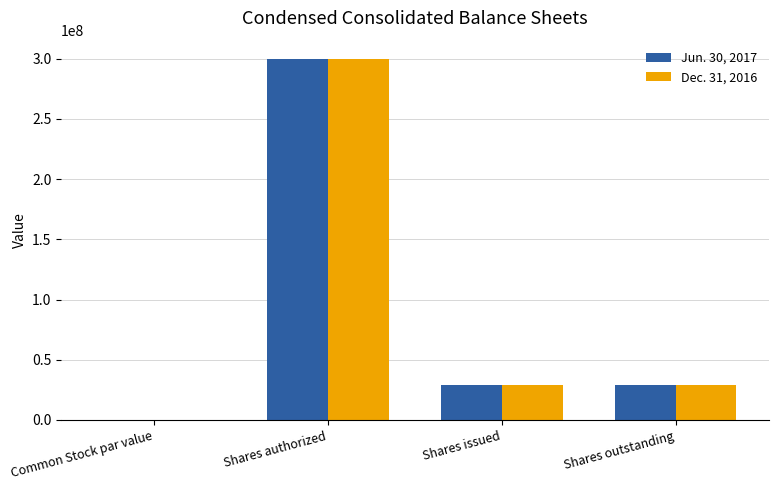

How many groups of bars are there?

4